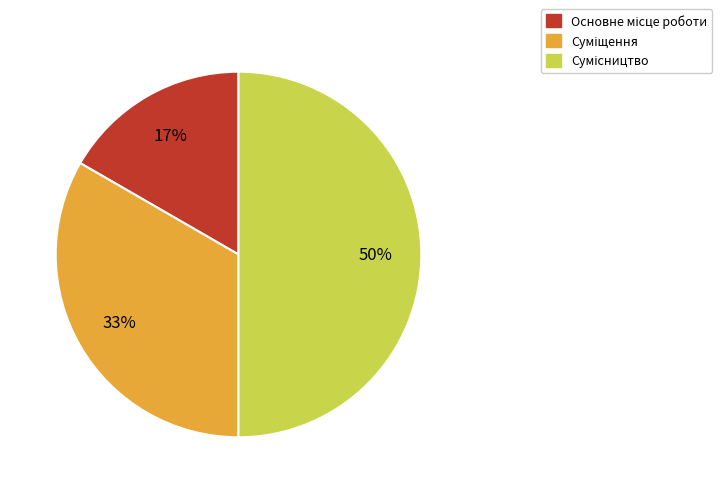

To the nearest percent, what is the difference between the largest and smallest slice percentages?

33%